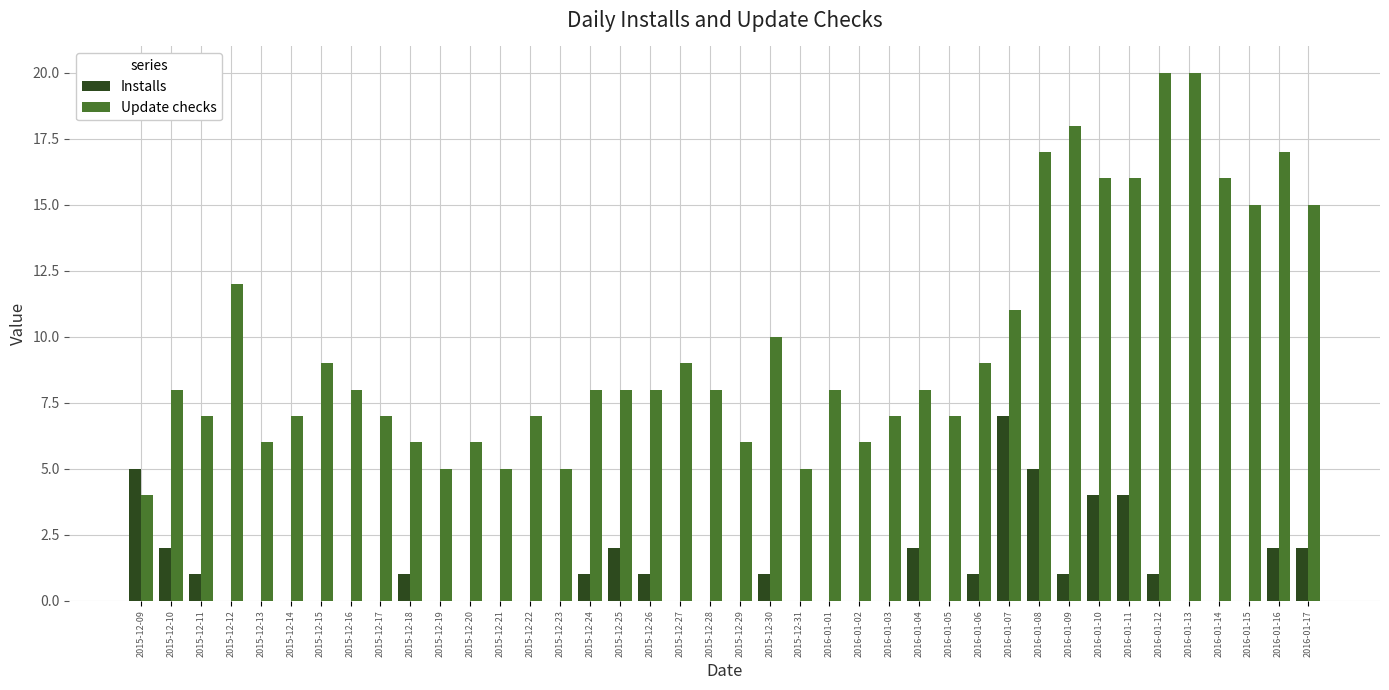

True or false: Update checks has a value of 8 at 2015-12-24.

True